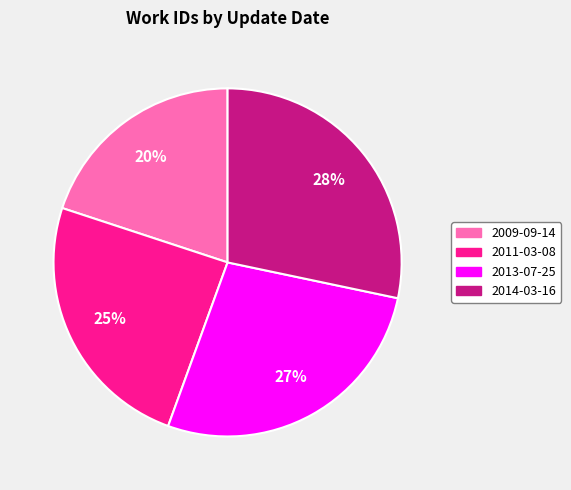

Count the number of slices in the pie.

4